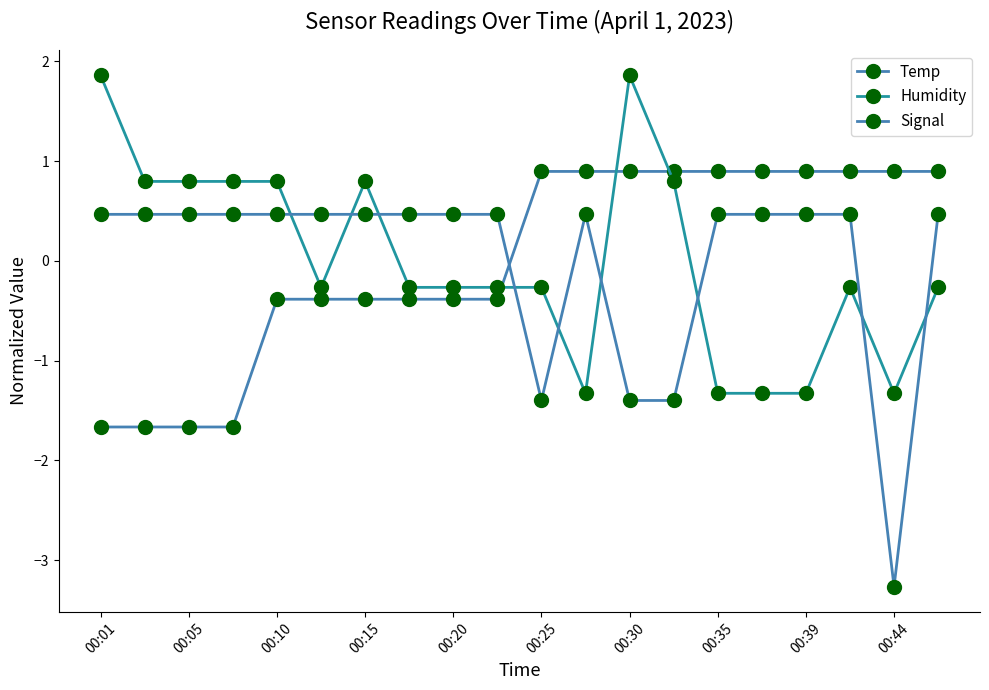

How many values in the Temp series are below 0?

10